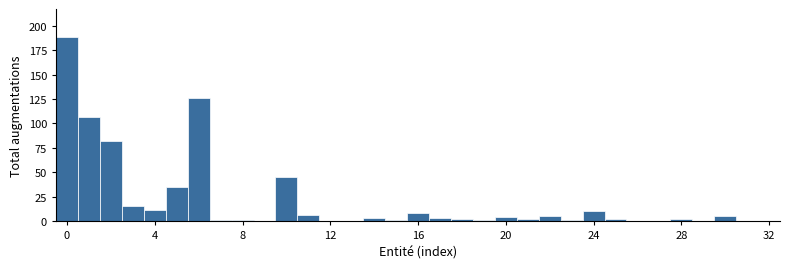

Around what value on the x-axis is the tallest bar? Give the approximate position of its centre, as read against the axis.

0.0